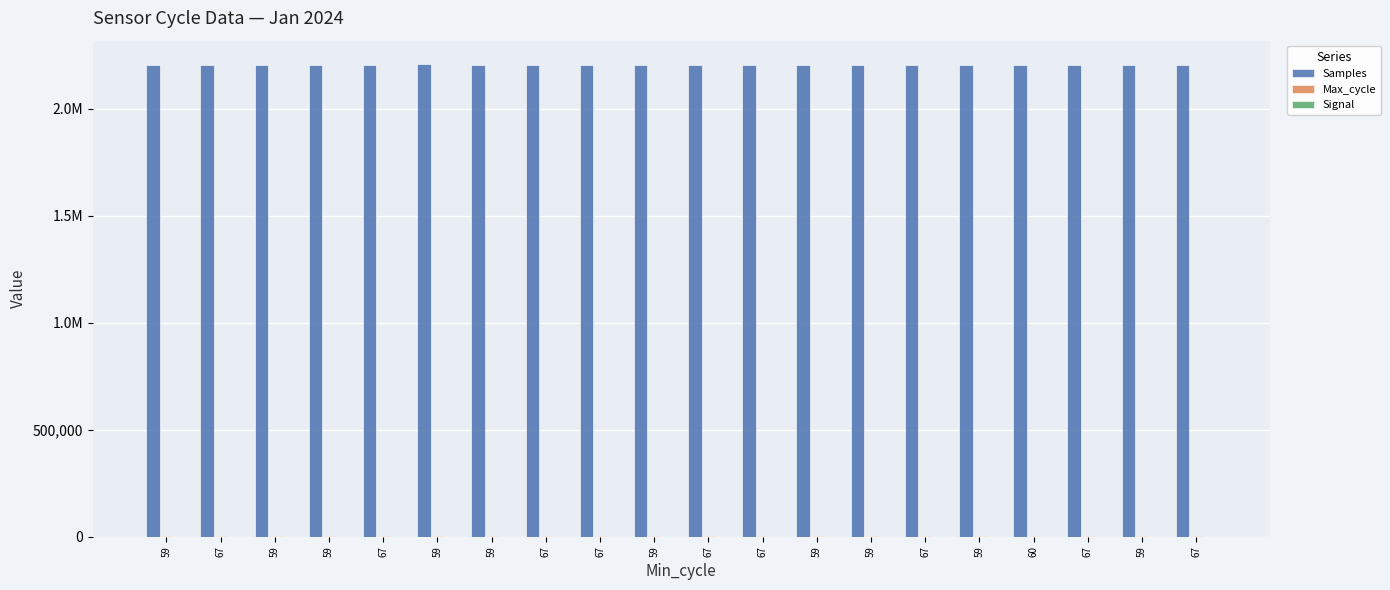

What is the maximum value shown in the chart?

2207333